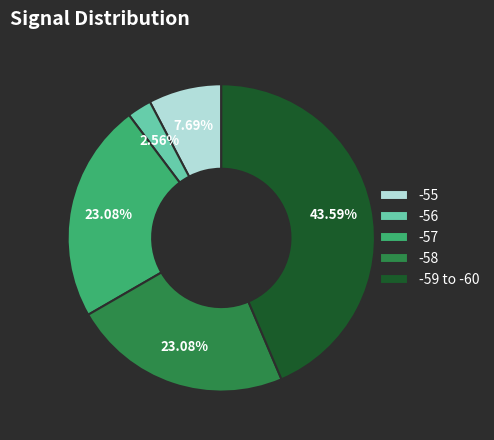

Approximately how many times larger is the value at -58 compared to -59 to -60?

0.5